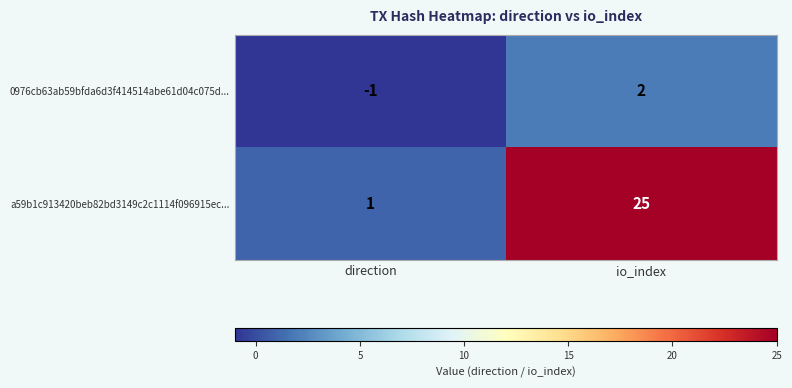

Which series has the largest range (max minus min)?

a59b1c913420beb82bd3149c2c1114f096915ec...